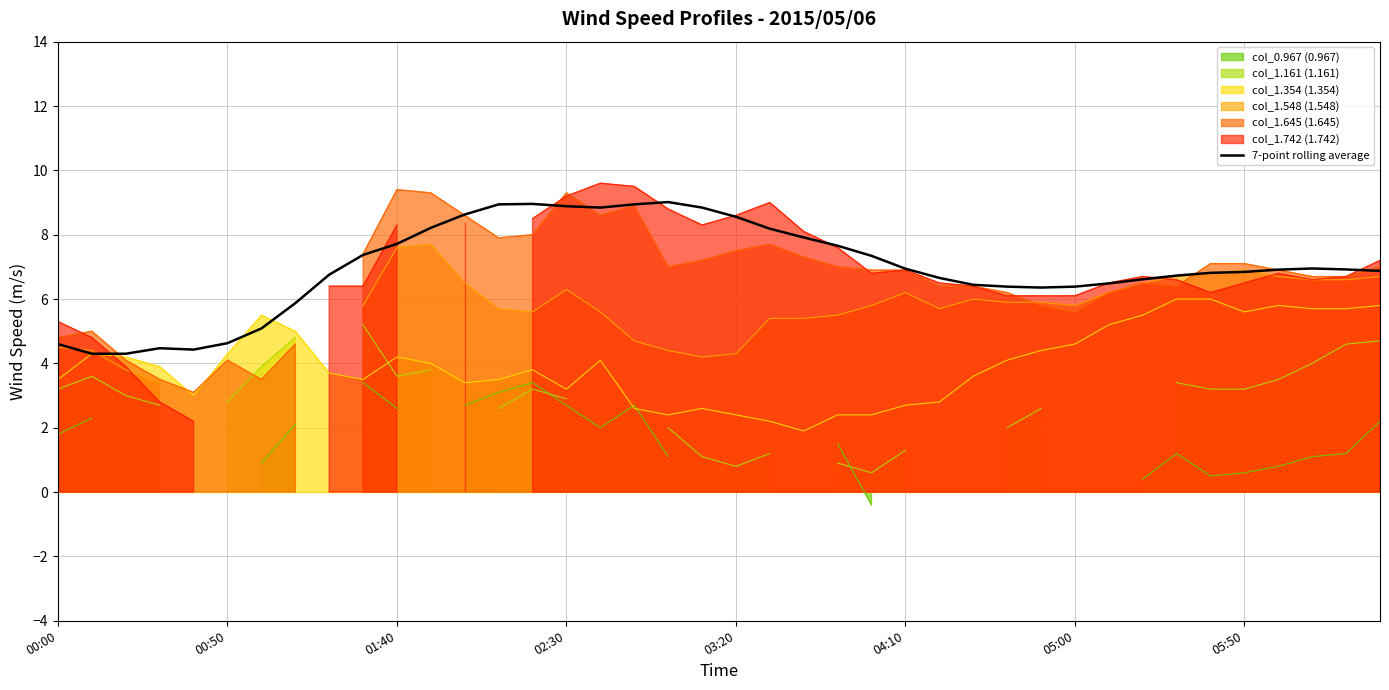

What is the maximum value for 7-point rolling average?

9.0